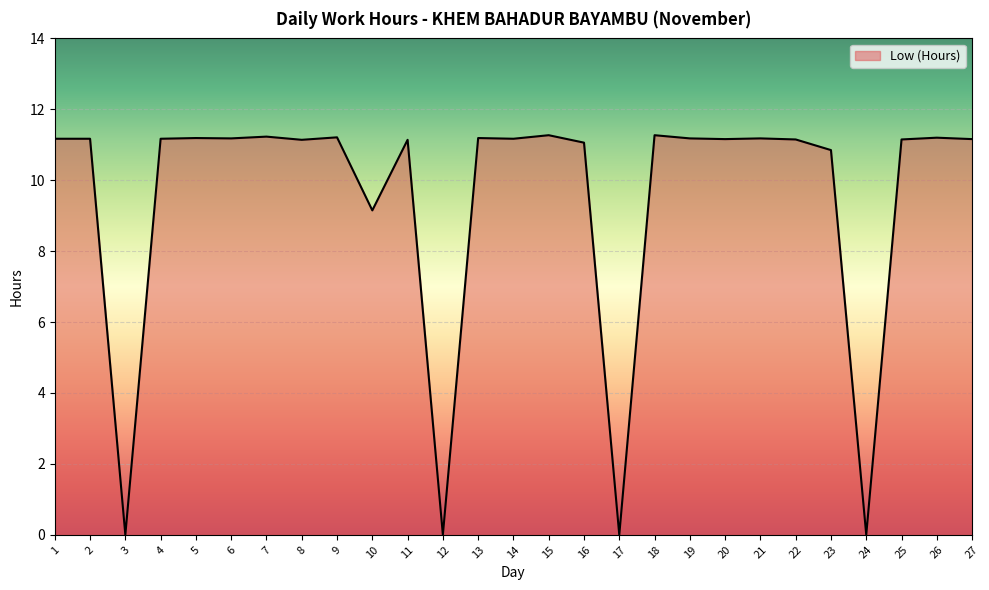

What is the difference between the maximum and minimum values?

11.3